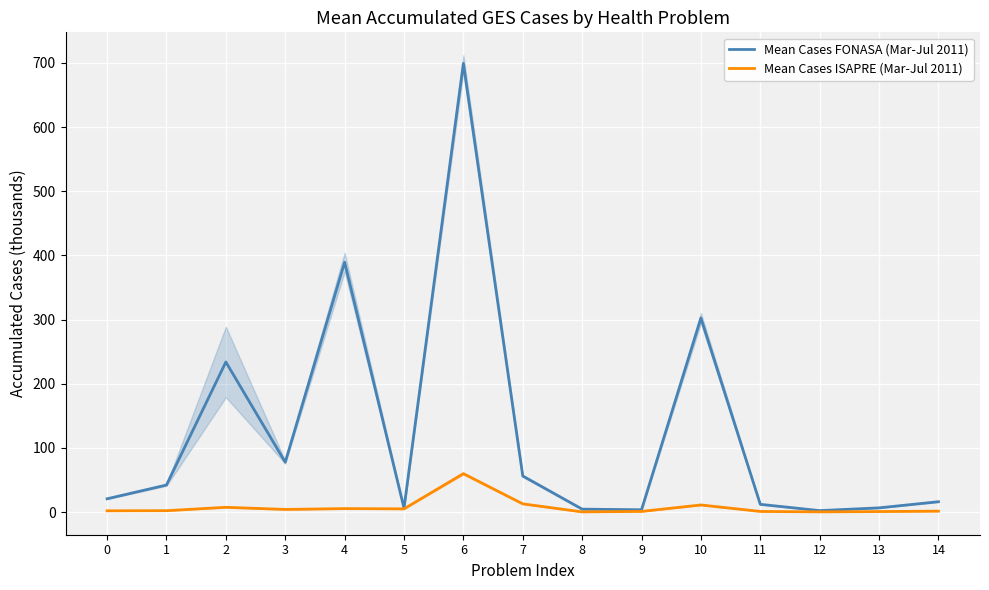

What is the average value of the Mean Cases FONASA (Mar-Jul 2011) series?

124.8